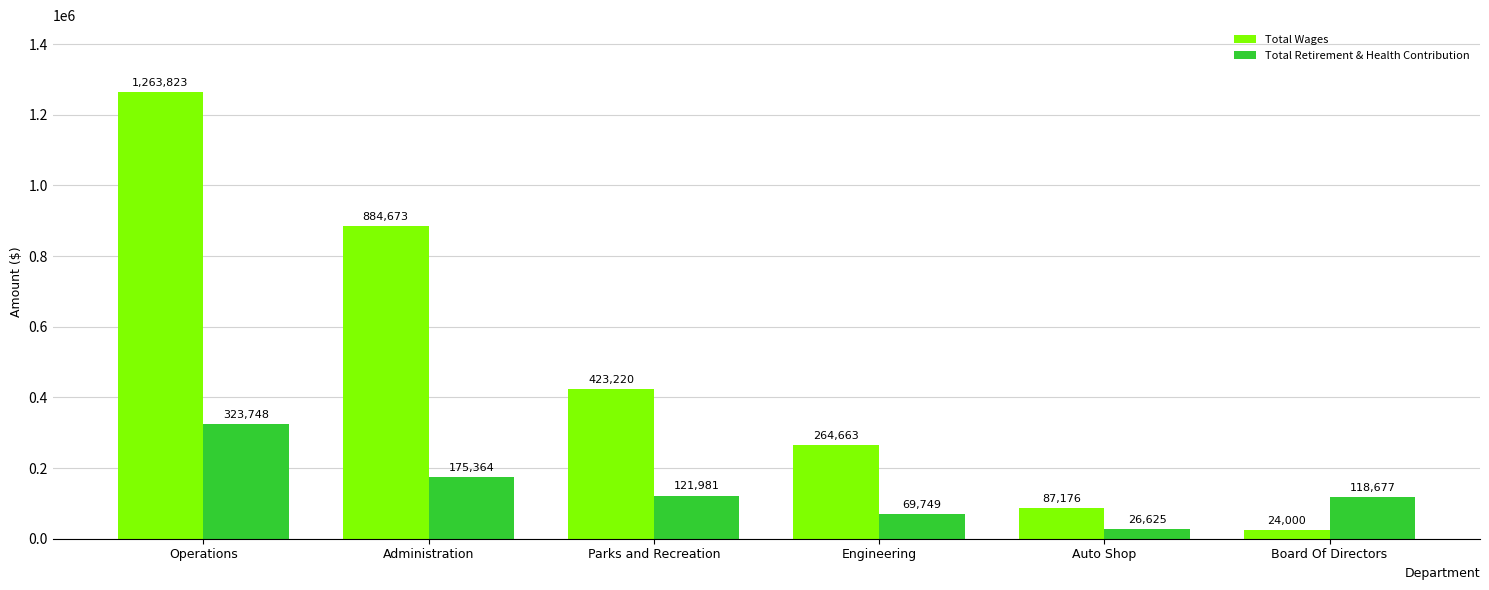

Reading left to right, list all the values displayed in this chart.

Total Wages: 1263823	884673	423220	264663	87176	24000
Total Retirement & Health Contribution: 323748	175364	121981	69749	26625	118677